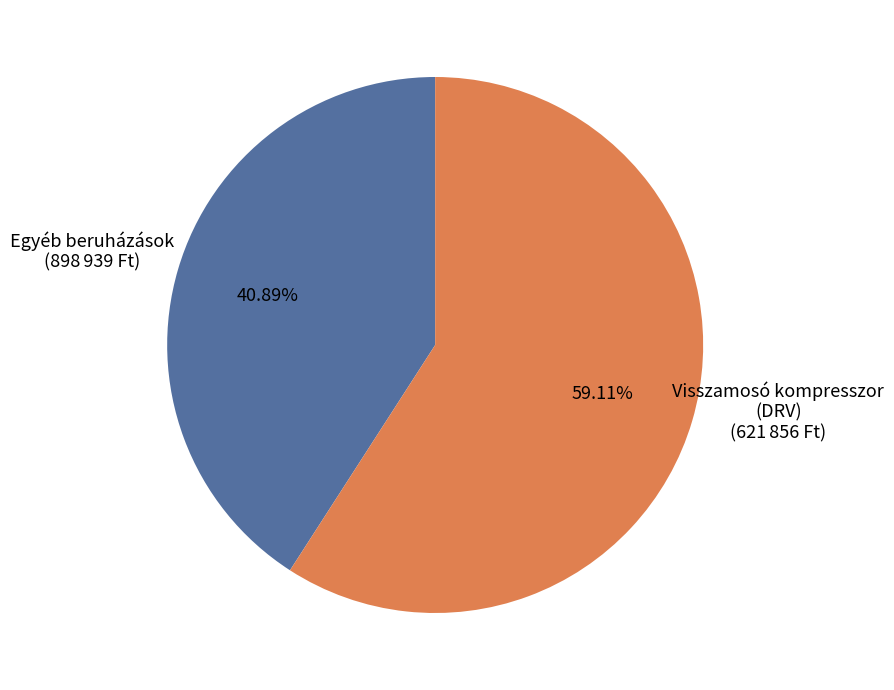

Is the sum of Visszamosó kompresszor (DRV) and Egyéb beruházások greater than half?

Yes